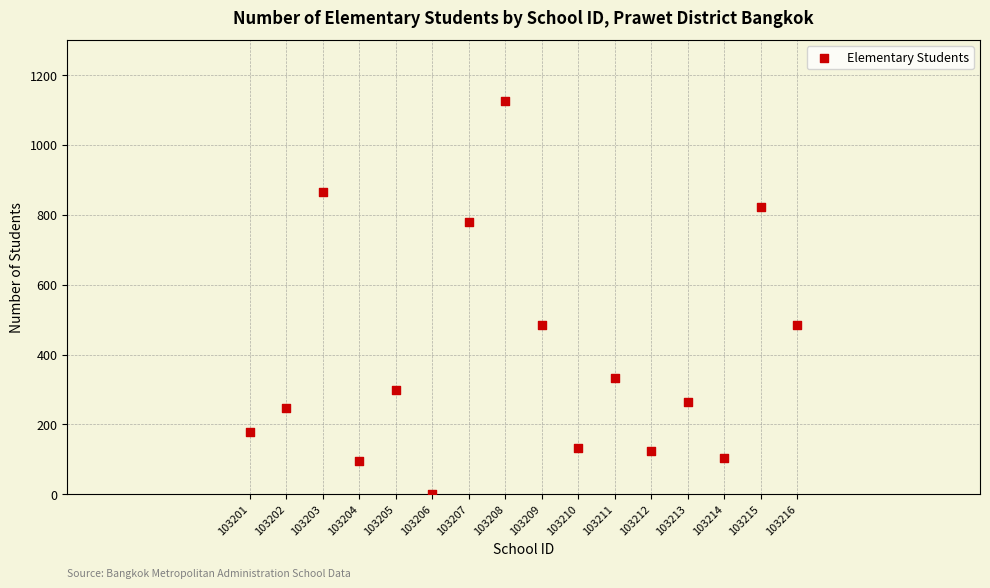

What is the range of X values (max minus min)?

15